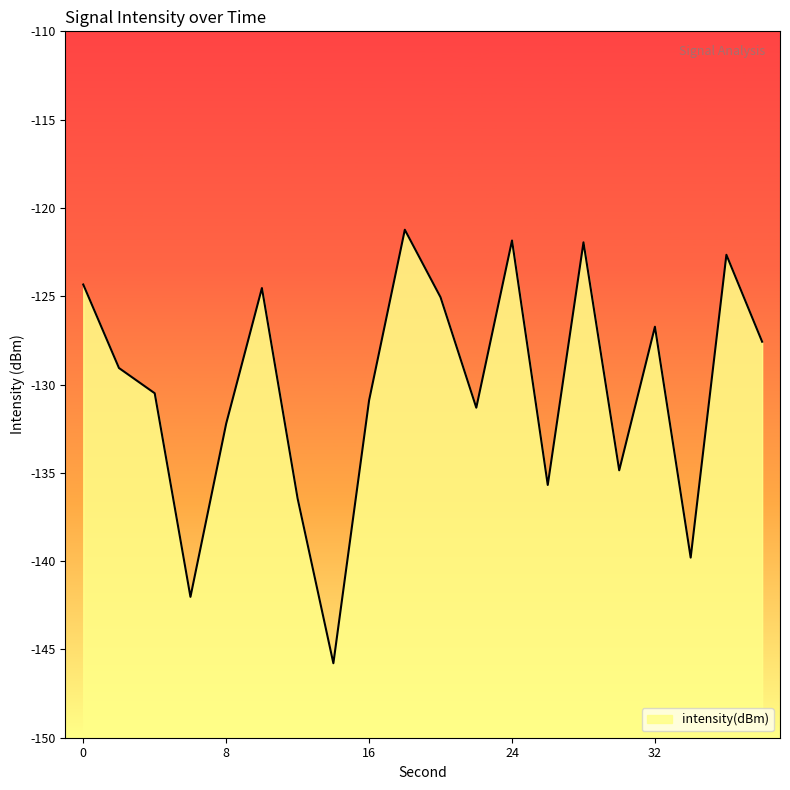

Count the number of data series in this chart.

1